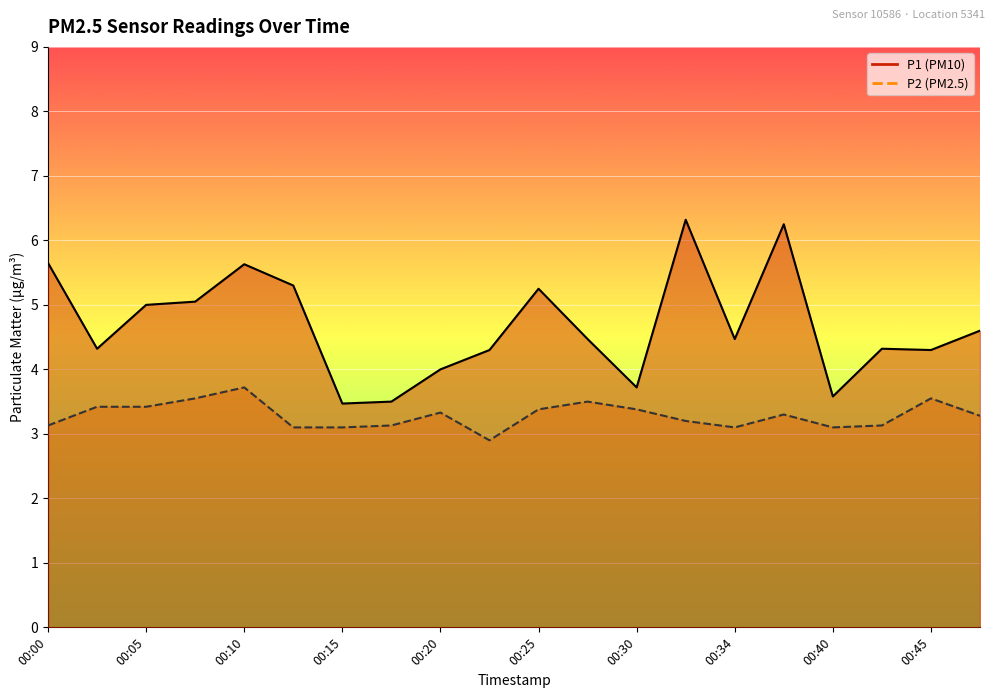

Which label corresponds to the largest value in the chart?

00:32